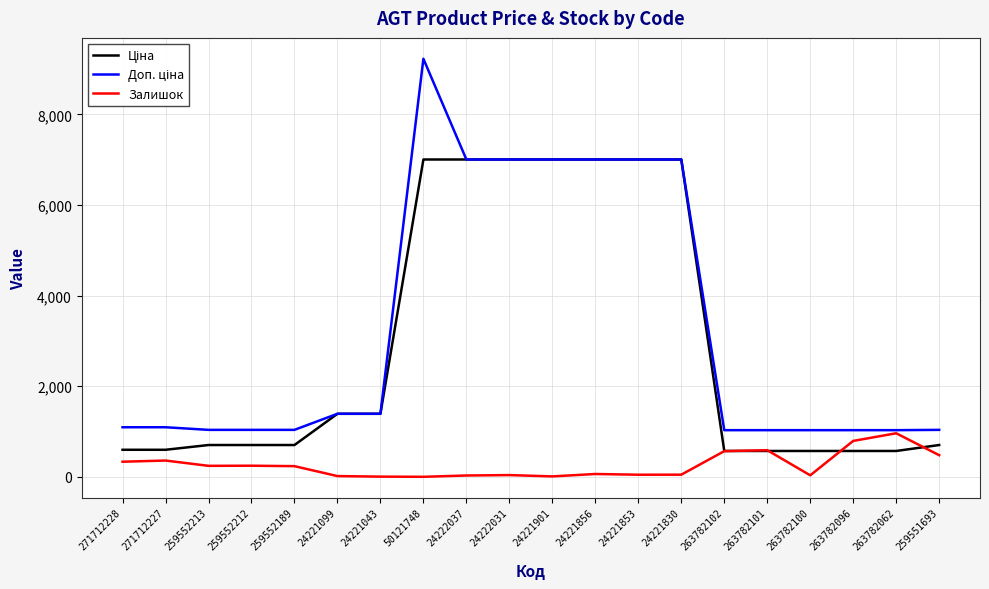

What is the maximum value for Залишок?

961.0